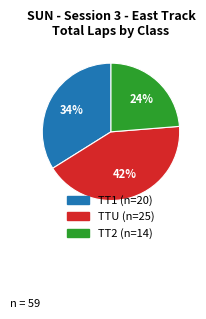

Is there any slice that represents more than half of the pie?

No